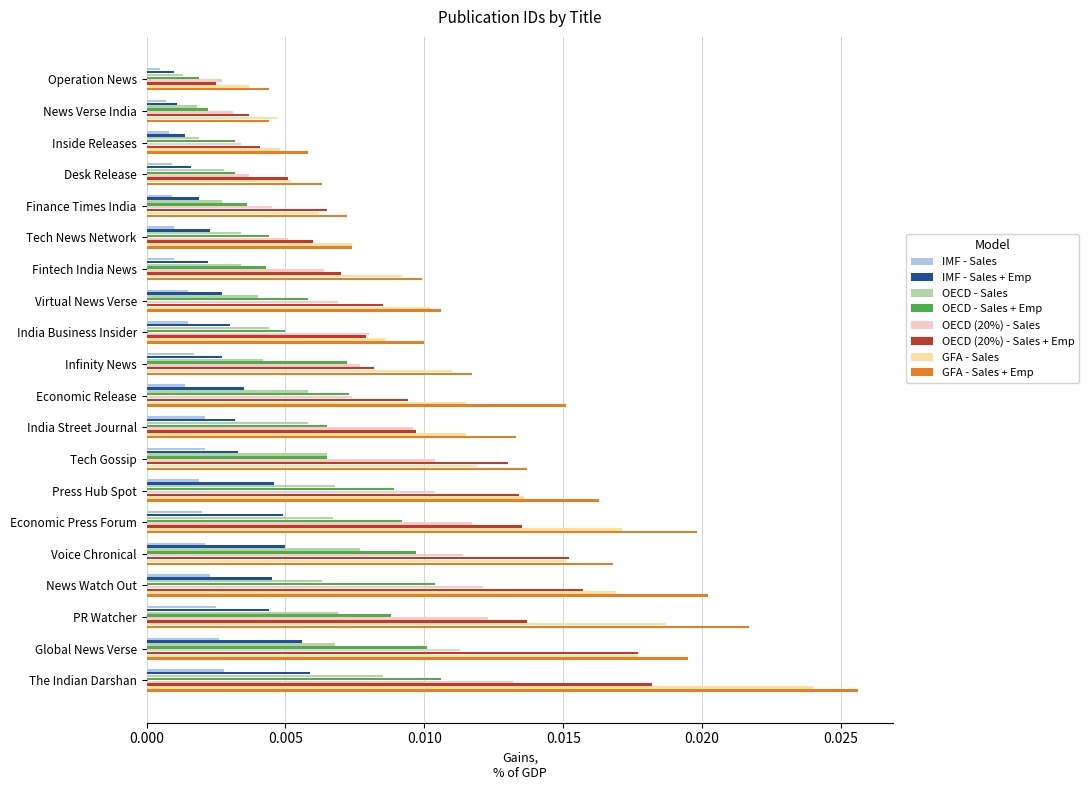

Between Virtual News Verse and The Indian Darshan, which series saw the biggest shift?

GFA - Sales + Emp